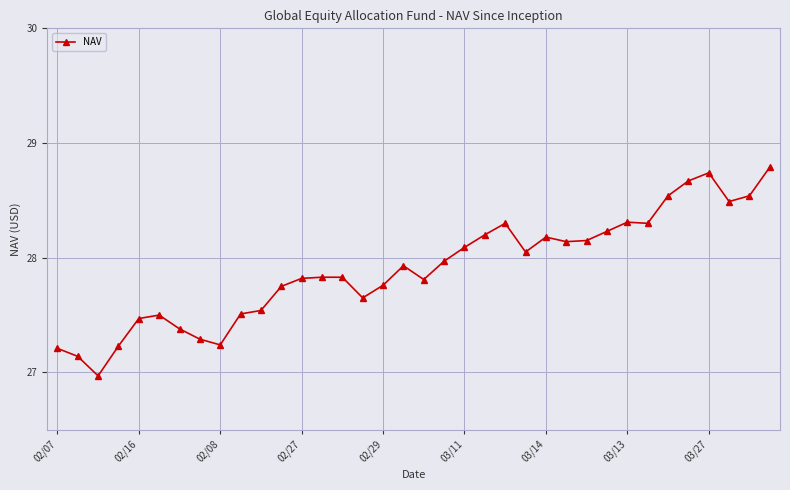

What is the difference between the second highest and second lowest values?

1.6